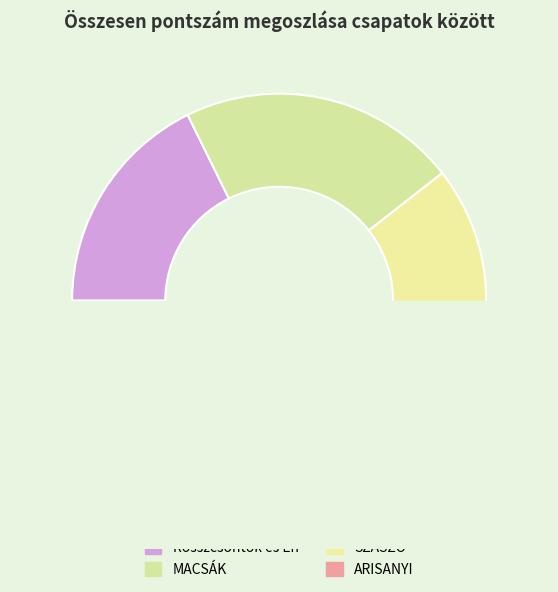

The Rosszcsontok és Én slice represents 18% of the pie. True or false?

True